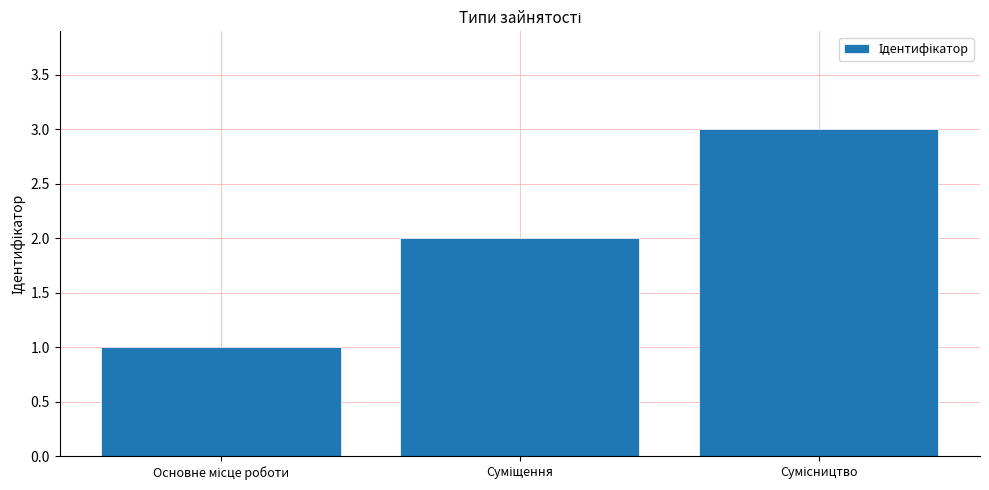

How many bars are there in total?

3